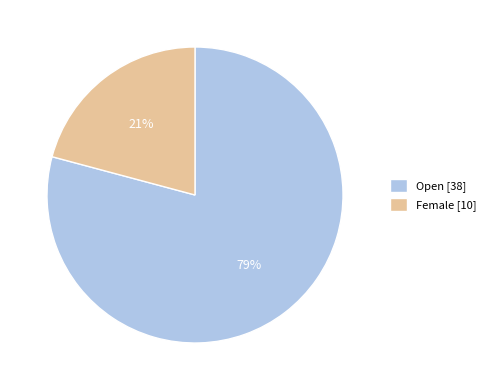

How many segments does this pie chart have?

2